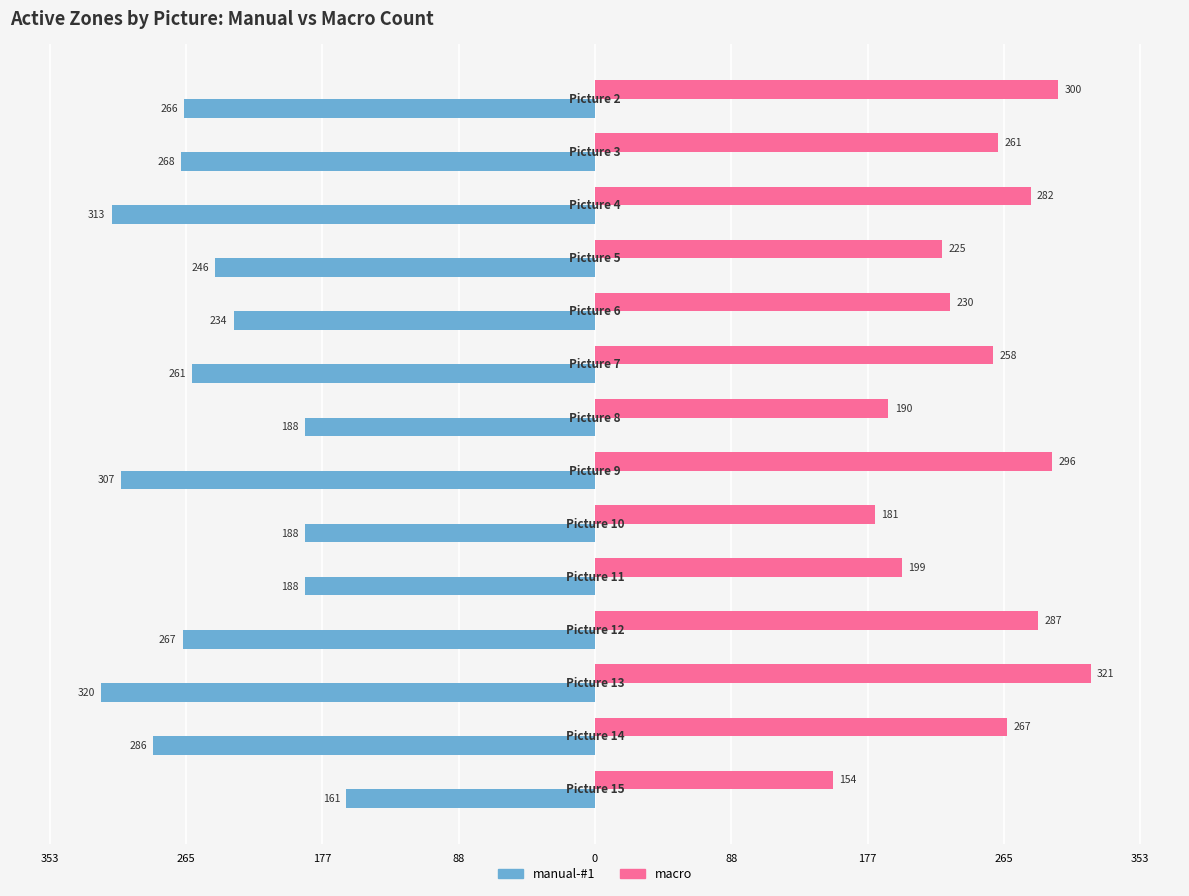

What are all the series names shown in the legend?

manual-#1, macro